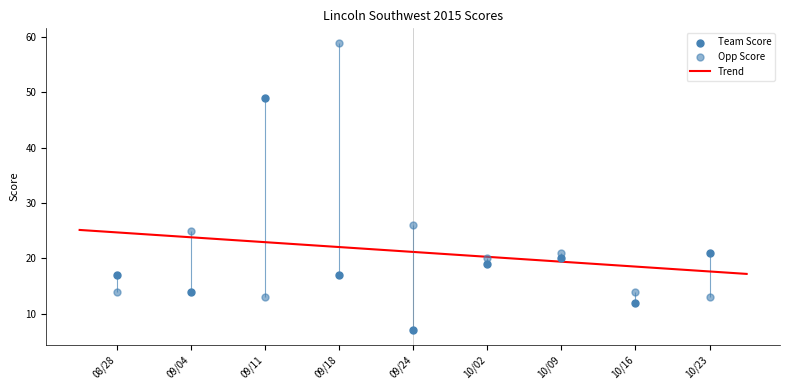

Which series reaches the maximum Y coordinate?

Opp Score